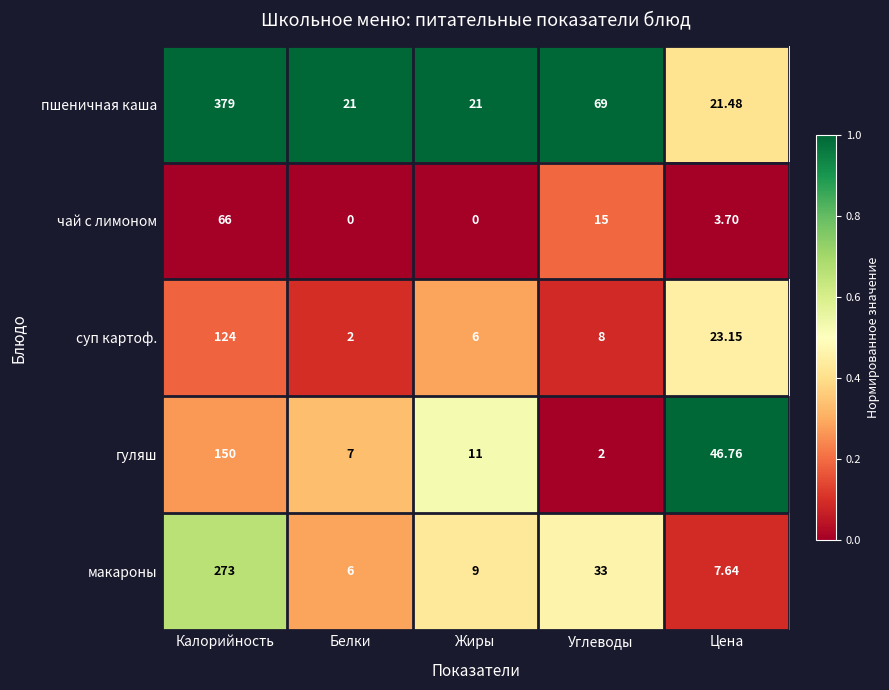

At which label does макароны reach its peak?

Калорийность